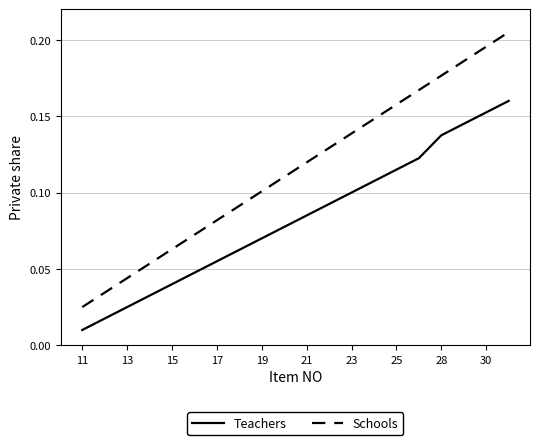

True or false: Schools has more than 1 interior local peaks.

False